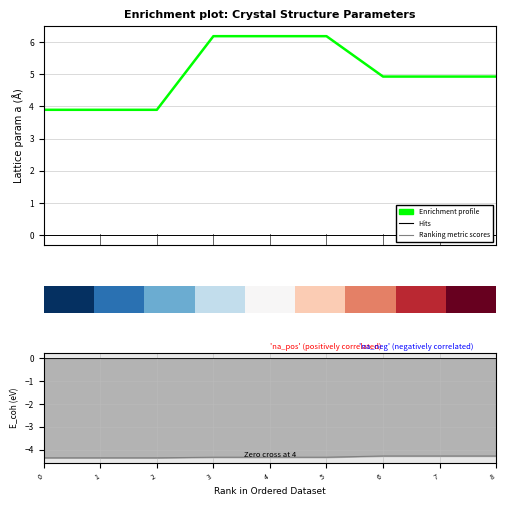

Does the chart contain stacked bars?

No